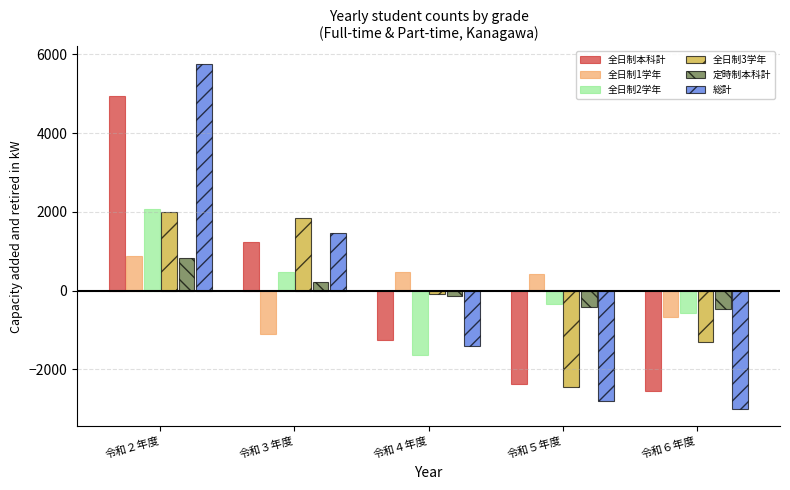

What is the value of the 全日制1学年 bar at the 3rd from the left?

470.8